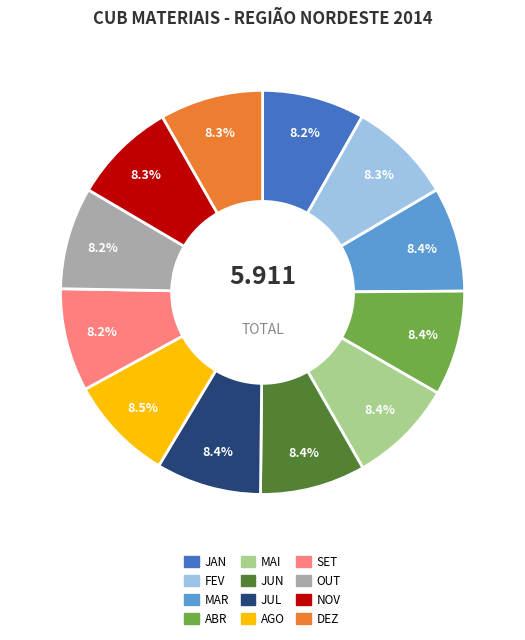

Is FEV the majority of the pie?

No